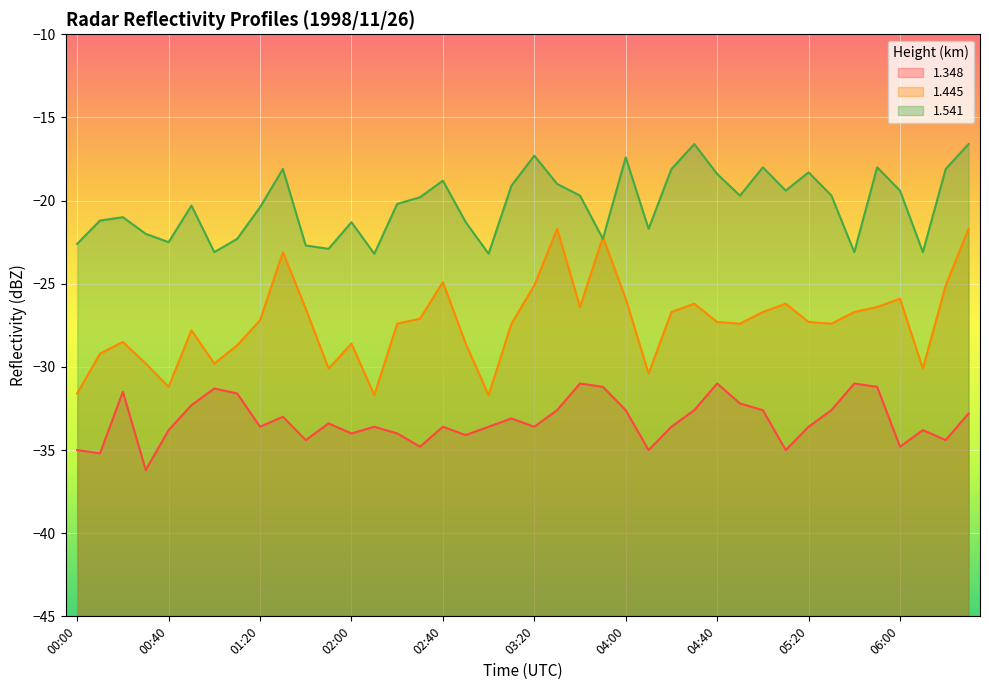

How many interior local valleys does the 1.541 series have?

11